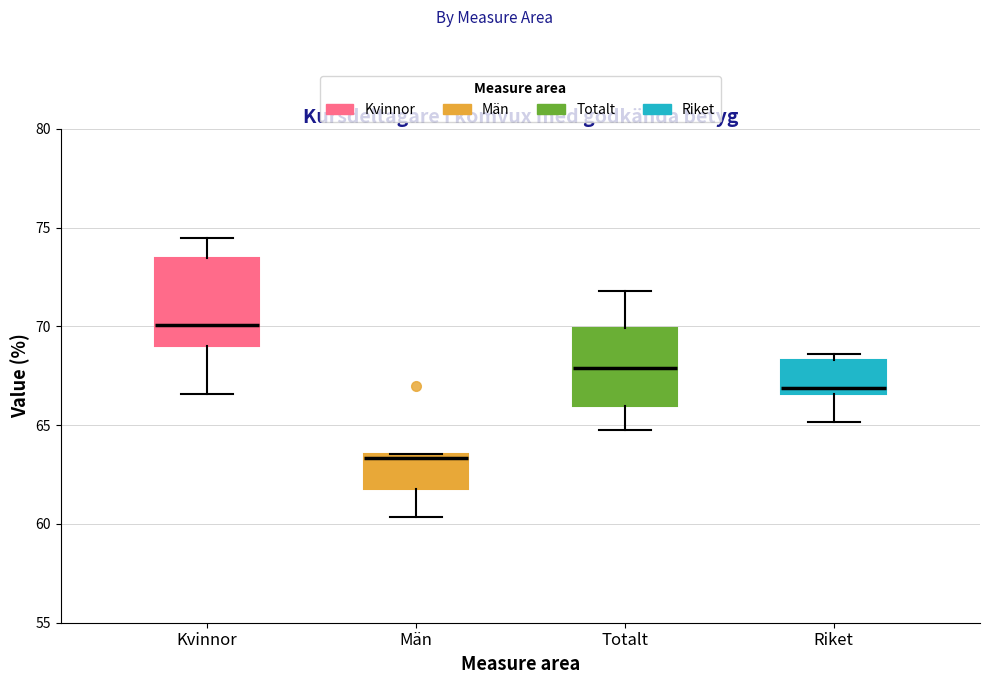

Reading left to right, read every box against the y-axis: the position of its median line, the range the box covers, and the ends of its whiskers. The values are not printed on the chart, so give them approximately, as read against the axis.

Kvinnor: median 70.0, box 69.0 to 73.5, whiskers 66.5 to 74.5
Män: median 63.5 (just below the box's upper edge), box 62.0 to 63.5, whiskers 60.5 to 63.5
Totalt: median 68.0, box 66.0 to 70.0, whiskers 65.0 to 72.0
Riket: median 67.0, box 66.5 to 68.5, whiskers 65.0 to 68.5 (just above the box's upper edge)